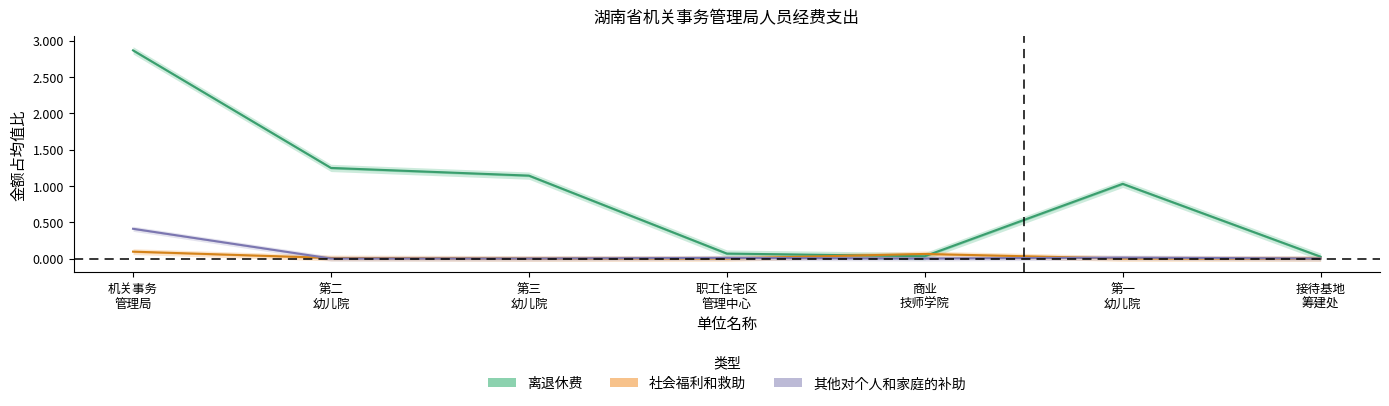

What position from the right is 第二 幼儿院?

6